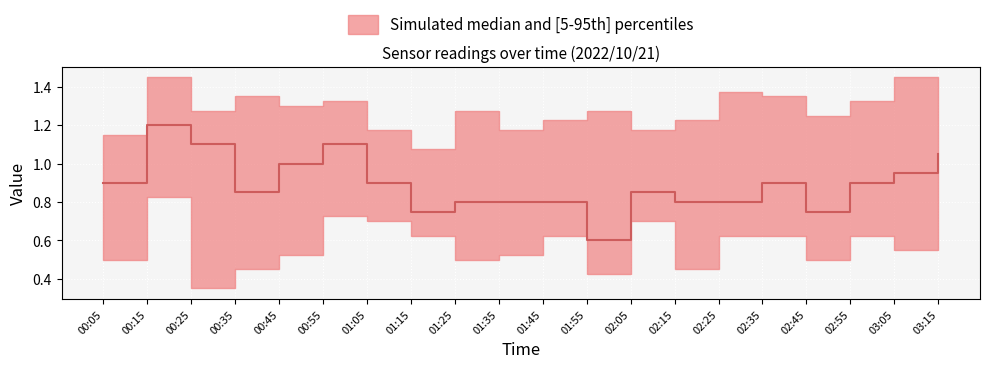

Read the 2.295 value at 00:25.

1.1